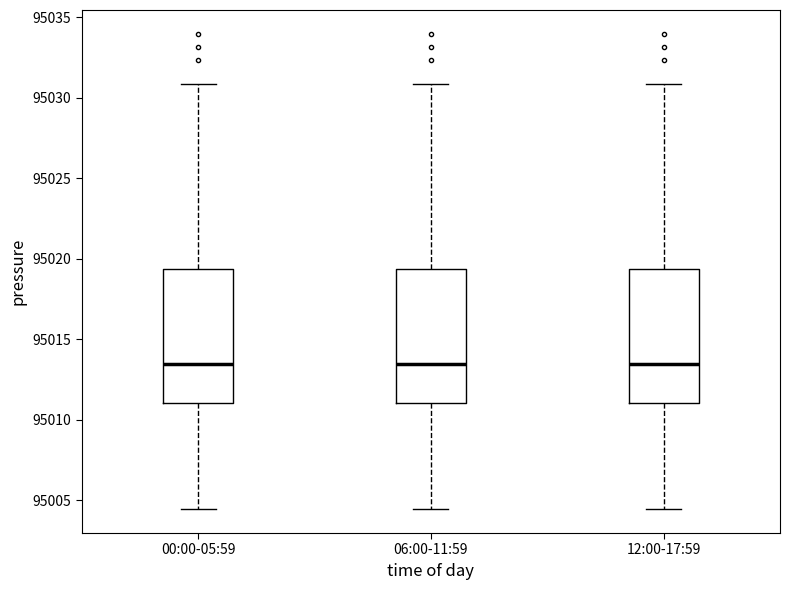

Reading left to right, read every box against the y-axis: the position of its median line, the range the box covers, and the ends of its whiskers. The values are not printed on the chart, so give them approximately, as read against the axis.

00:00-05:59: median 95013.5, box 95011.0 to 95019.5, whiskers 95004.5 to 95031.0
06:00-11:59: median 95013.5, box 95011.0 to 95019.5, whiskers 95004.5 to 95031.0
12:00-17:59: median 95013.5, box 95011.0 to 95019.5, whiskers 95004.5 to 95031.0